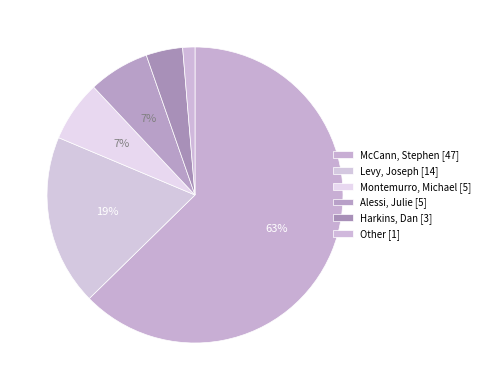

Count the number of slices in the pie.

6